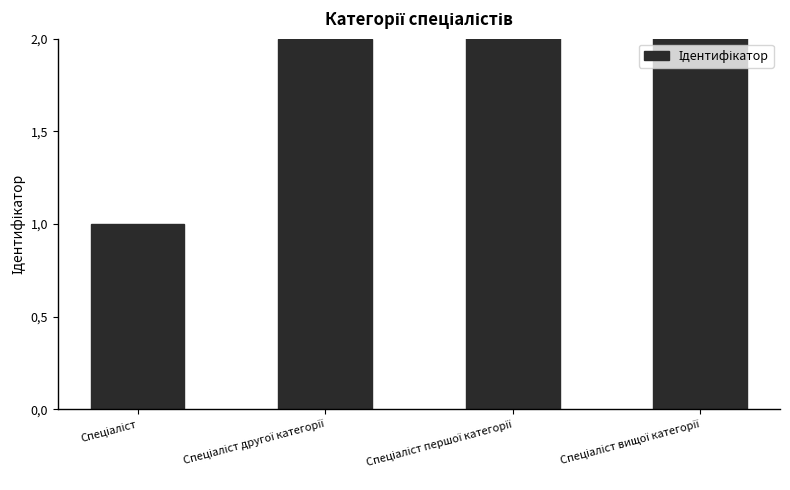

List the labels in order of value, smallest first.

Спеціаліст, Спеціаліст другої категорії, Спеціаліст першої категорії, Спеціаліст вищої категорії